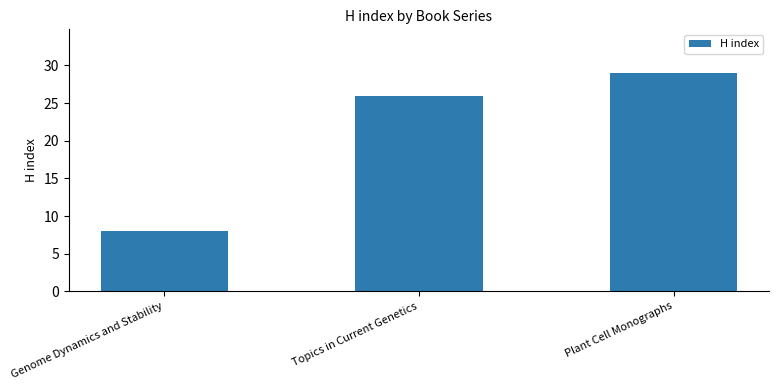

What value does the data have at Plant Cell Monographs, to the nearest 5?

30